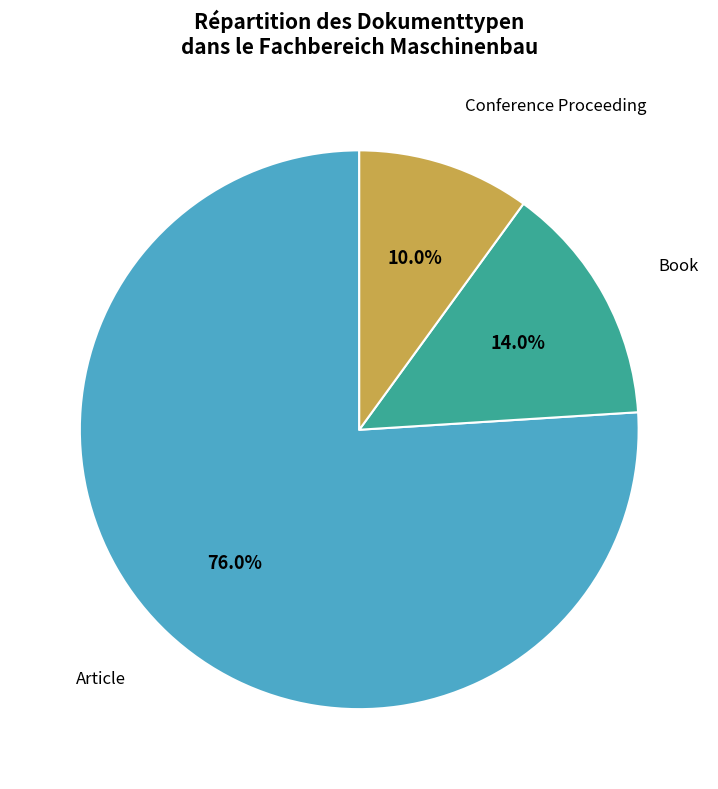

How many slices are in this pie chart?

3